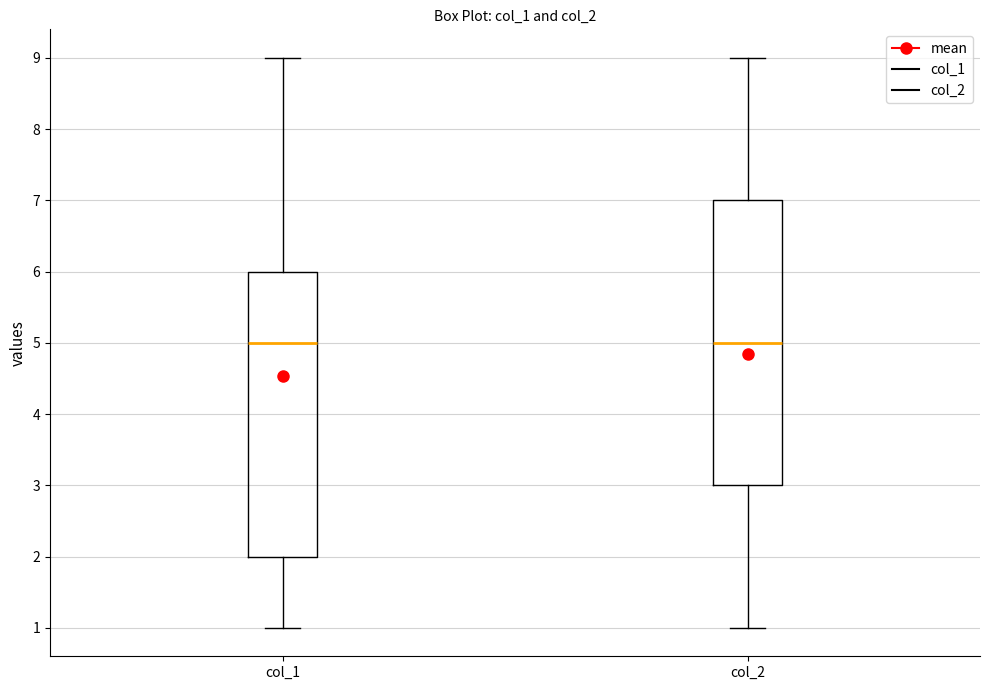

Where is the lower edge of the box for col_2 on the y-axis? The values are not printed on the chart, so give them approximately, as read against the axis.

3